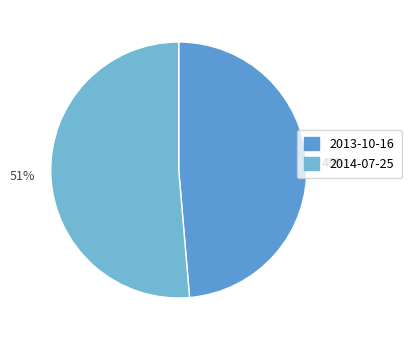

Which category has the smallest portion of the pie?

2013-10-16